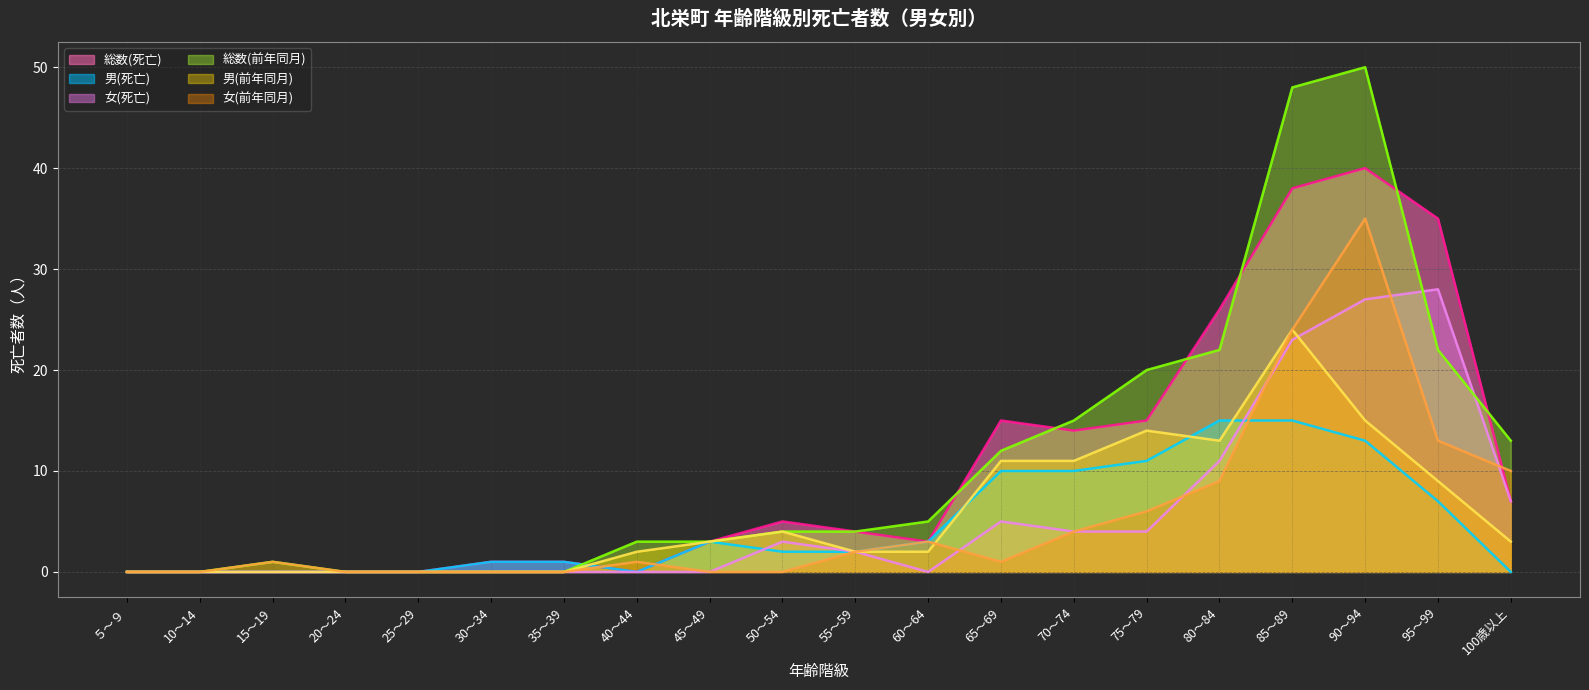

List the labels in order of 男(死亡) value, smallest first.

５～９, 10～14, 15～19, 20～24, 25～29, 40～44, 100歳以上, 30～34, 35～39, 50～54, 55～59, 45～49, 60～64, 95～99, 65～69, 70～74, 75～79, 90～94, 80～84, 85～89